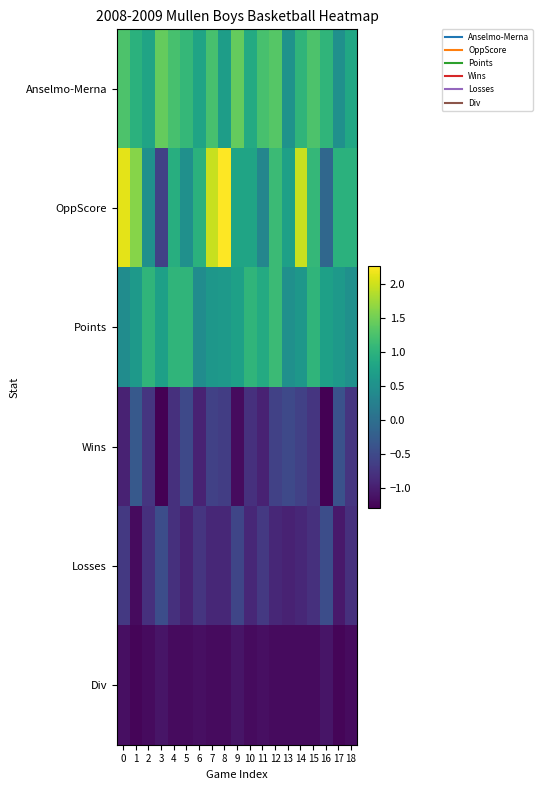

Reading left to right, what are all the values shown in this chart?

Anselmo-Merna: 0=1.3	1=1.0	2=0.8	3=1.4	4=1.2	5=1.1	6=0.8	7=1.2	8=0.7	9=1.4	10=0.9	11=1.2	12=1.3	13=0.5	14=1.0	15=1.3	16=1.0	17=0.5	18=0.8
OppScore: 0=2.1	1=1.6	2=0.5	3=-0.6	4=0.9	5=0.5	6=1.0	7=2.0	8=2.3	9=0.8	10=0.8	11=0.3	12=1.1	13=0.7	14=2.0	15=1.1	16=-0.1	17=1.0	18=1.0
Points: 0=0.4	1=0.6	2=1.0	3=0.7	4=1.0	5=1.0	6=0.4	7=0.6	8=0.6	9=0.7	10=1.0	11=0.9	12=1.1	13=0.5	14=0.6	15=1.0	16=0.7	17=0.6	18=0.5
Wins: 0=-0.9	1=-0.3	2=-0.8	3=-1.3	4=-0.8	5=-0.5	6=-0.9	7=-0.6	8=-0.7	9=-1.2	10=-0.8	11=-0.9	12=-0.6	13=-0.5	14=-0.6	15=-0.8	16=-1.3	17=-0.4	18=-0.8
Losses: 0=-0.7	1=-1.2	2=-0.8	3=-0.5	4=-0.8	5=-0.9	6=-0.8	7=-0.9	8=-0.9	9=-0.6	10=-0.9	11=-0.7	12=-0.9	13=-0.9	14=-0.9	15=-0.8	16=-0.5	17=-1.0	18=-0.8
Div: 0=-1.1	1=-1.2	2=-1.2	3=-1.1	4=-1.2	5=-1.2	6=-1.1	7=-1.2	8=-1.2	9=-1.1	10=-1.2	11=-1.1	12=-1.2	13=-1.2	14=-1.2	15=-1.2	16=-1.1	17=-1.2	18=-1.2